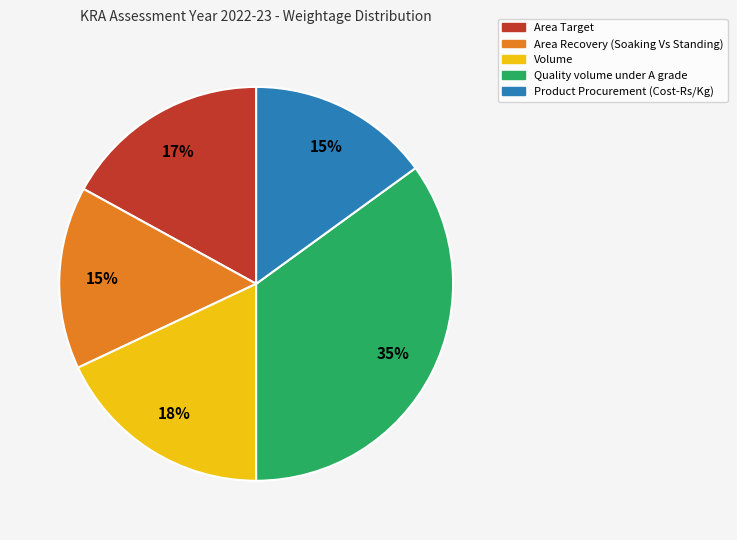

True or false: Product Procurement (Cost-Rs/Kg) accounts for 15% of the total.

True